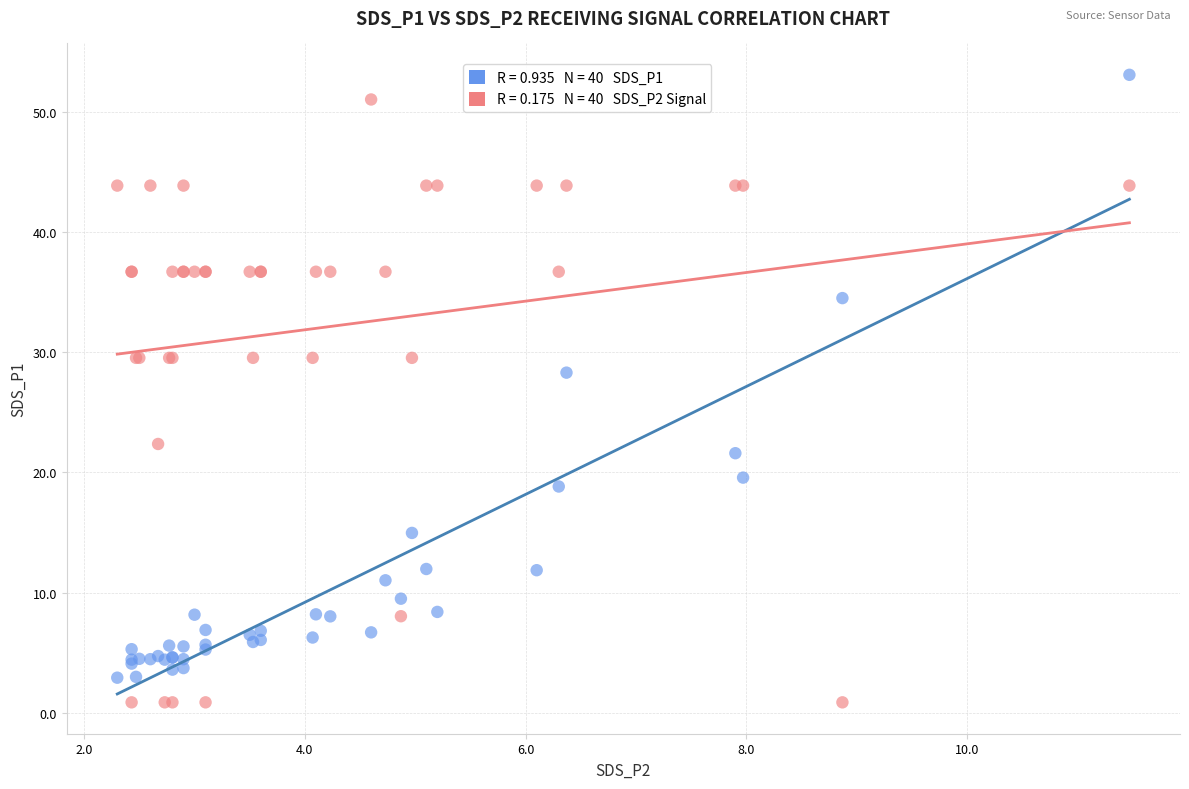

Across all series, what Y value is closest to 26?

28.3